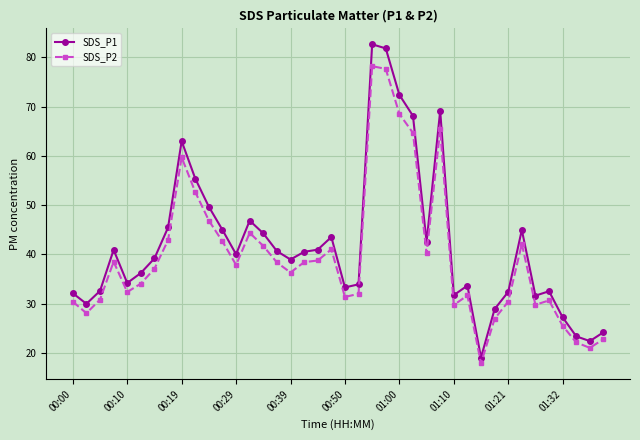

What is the highest value of the SDS_P1 series?

82.7